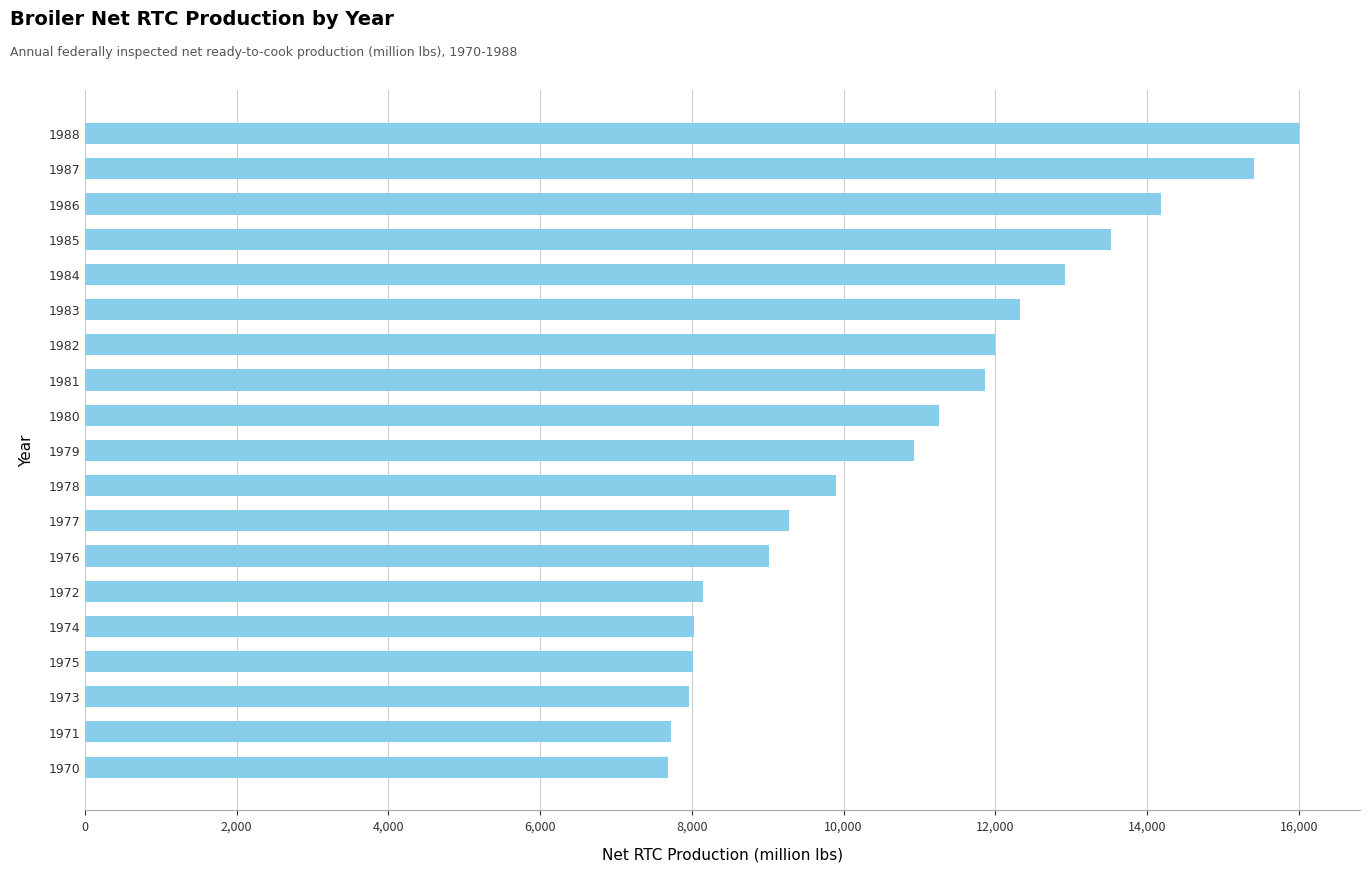

What is the maximum value shown in the chart?

16007.0